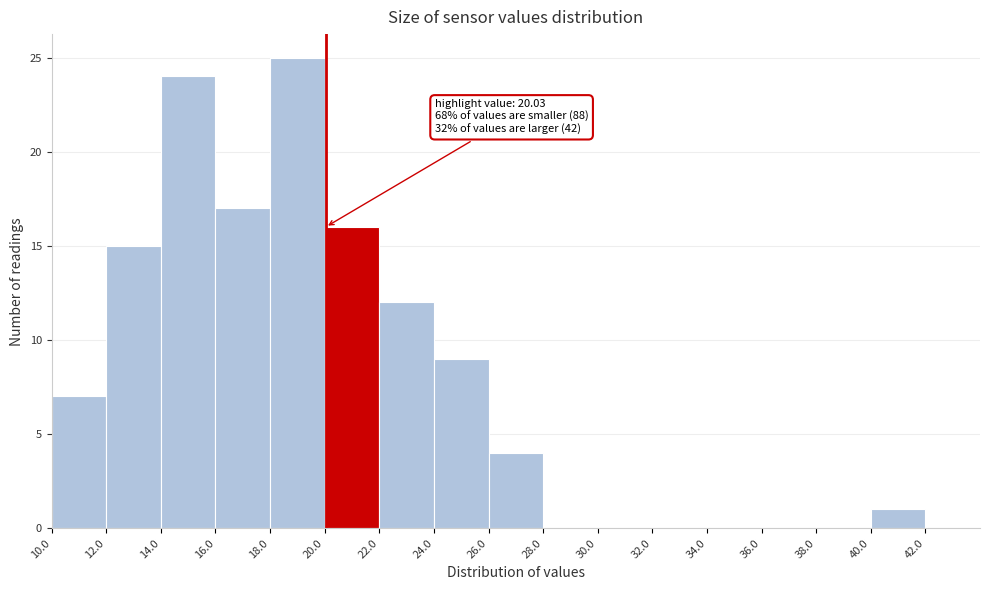

Which range on the x-axis has the tallest bar?

18 to 20